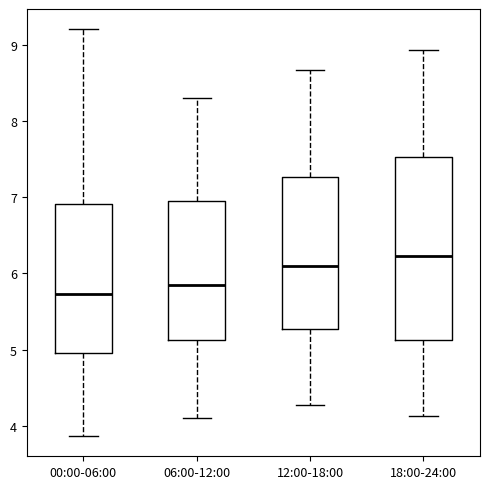

Reading left to right, transcribe this box plot: for each box, give where its median line is, the range the box spans, and where its two whiskers end, as read against the y-axis. The values are not printed on the chart, so give them approximately, as read against the axis.

00:00-06:00: median 5.7, box 5.0 to 6.9, whiskers 3.9 to 9.2
06:00-12:00: median 5.9, box 5.1 to 7.0, whiskers 4.1 to 8.3
12:00-18:00: median 6.1, box 5.3 to 7.3, whiskers 4.3 to 8.7
18:00-24:00: median 6.2, box 5.1 to 7.5, whiskers 4.1 to 8.9